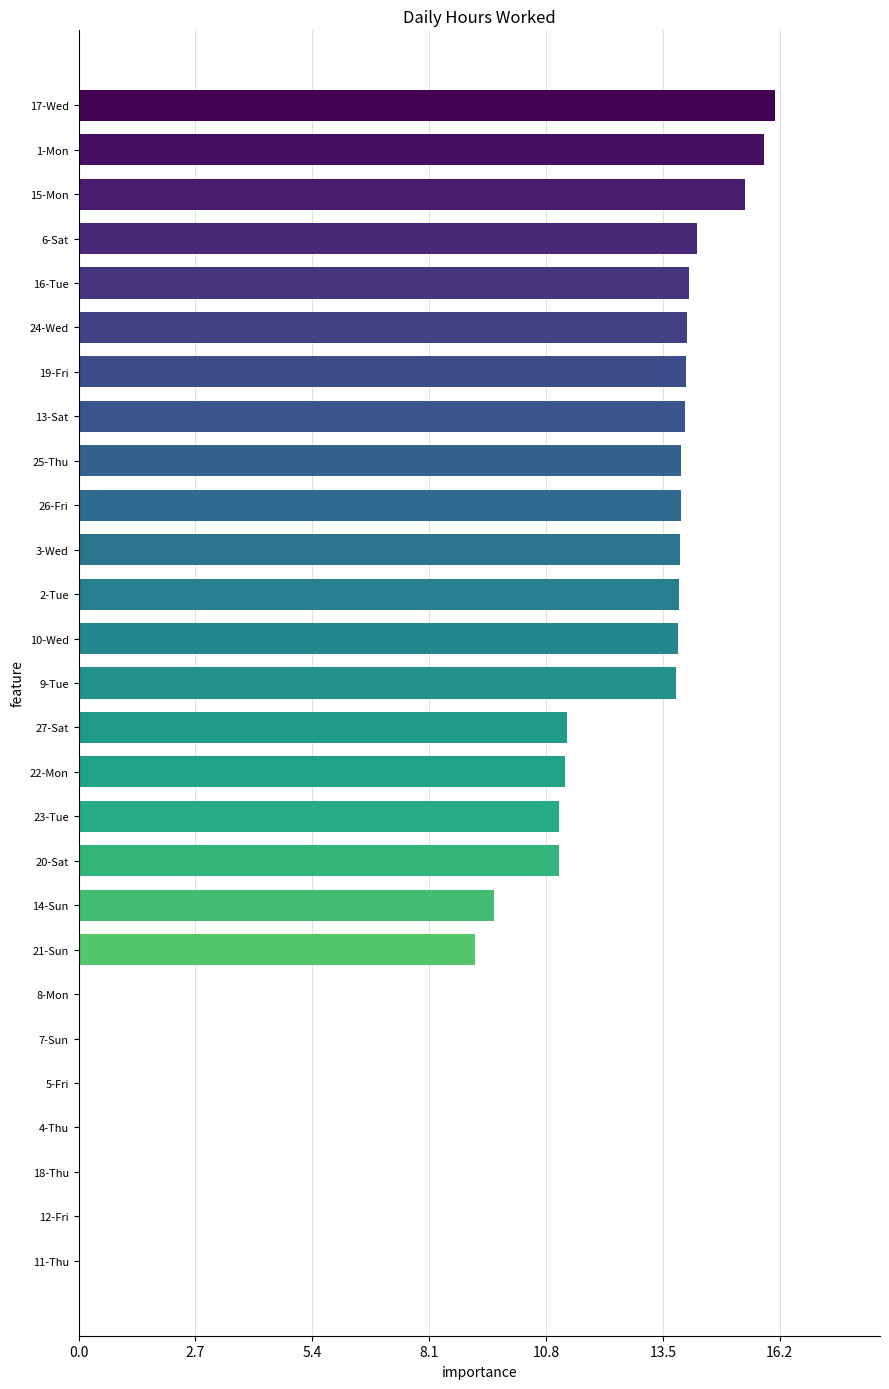

The value at 20-Sat is 11.1. True or false?

True